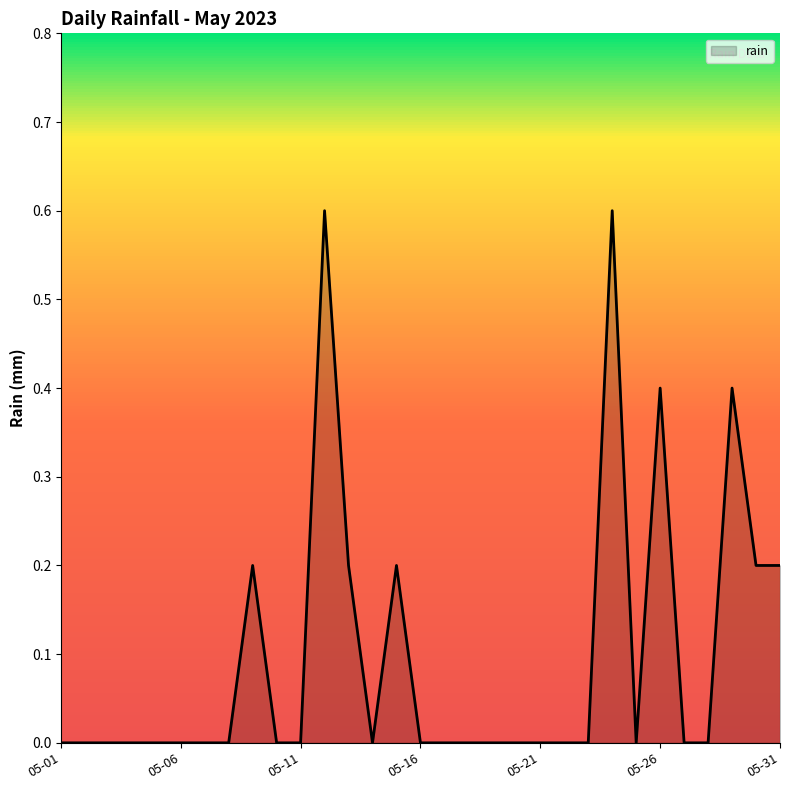

What is the greatest value displayed?

0.6